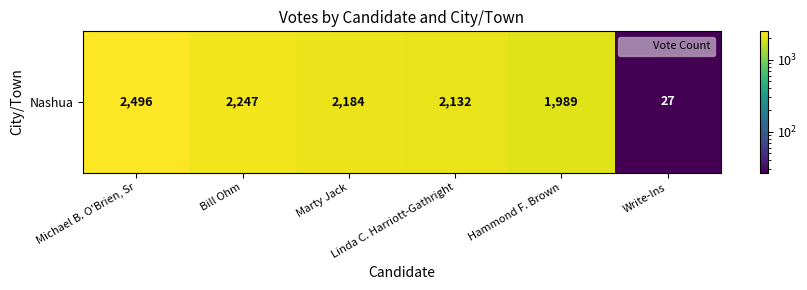

What is the difference between the values at Hammond F. Brown and Linda C. Harriott-Gathright?

143